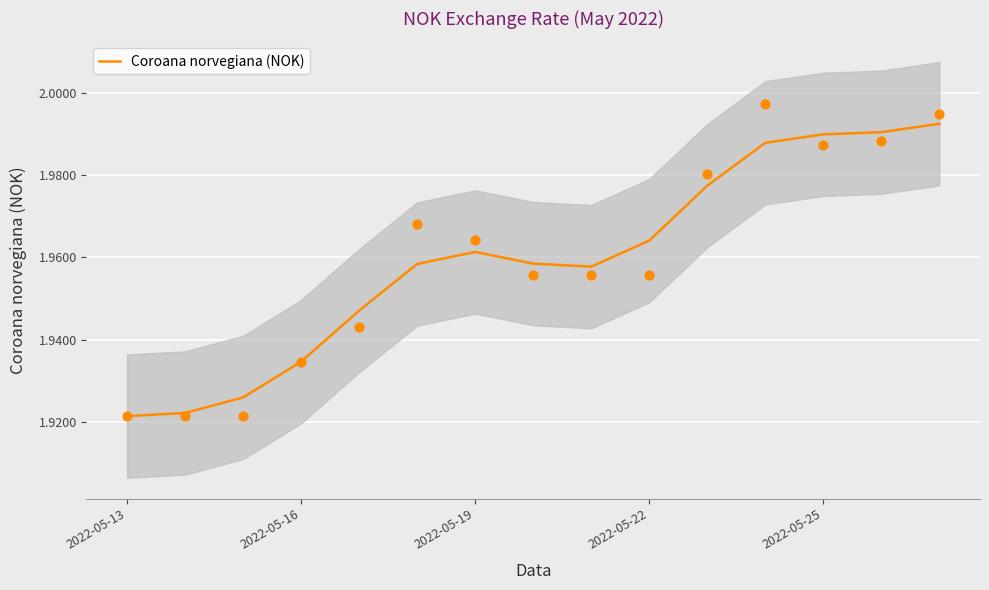

Between 2022-05-19 and 5, which is larger?

5